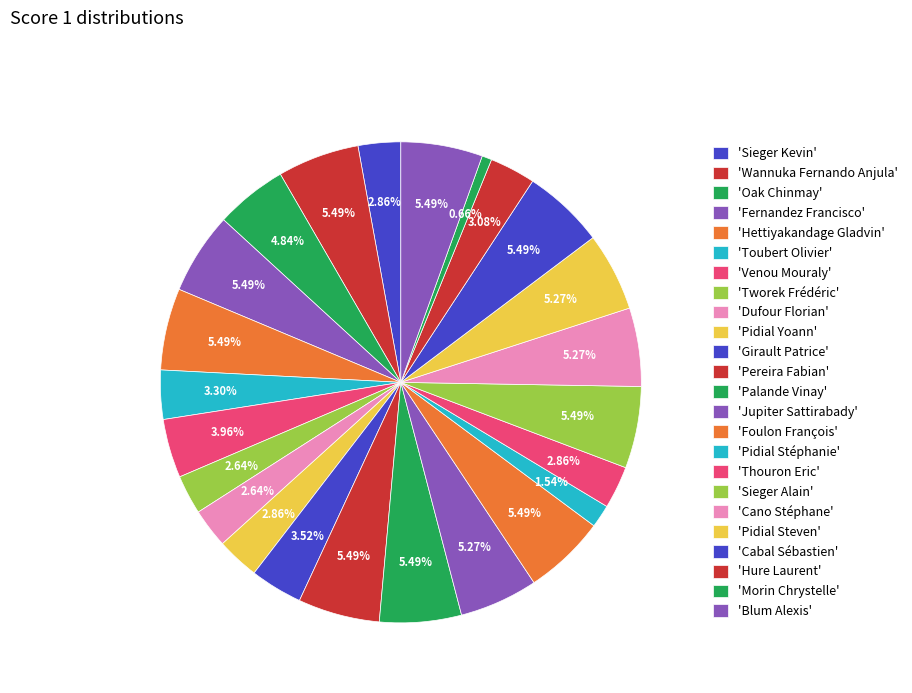

How many segments does this pie chart have?

24